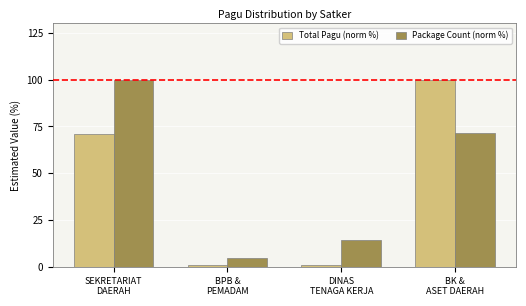

Rank the series by their average value, from highest to lowest.

Package Count (norm %), Total Pagu (norm %)